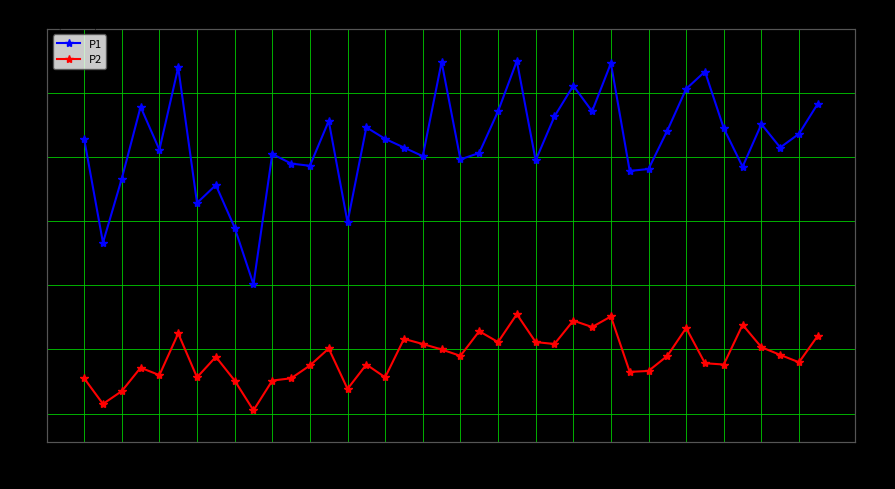

Is this an area chart (filled region under the line)?

No